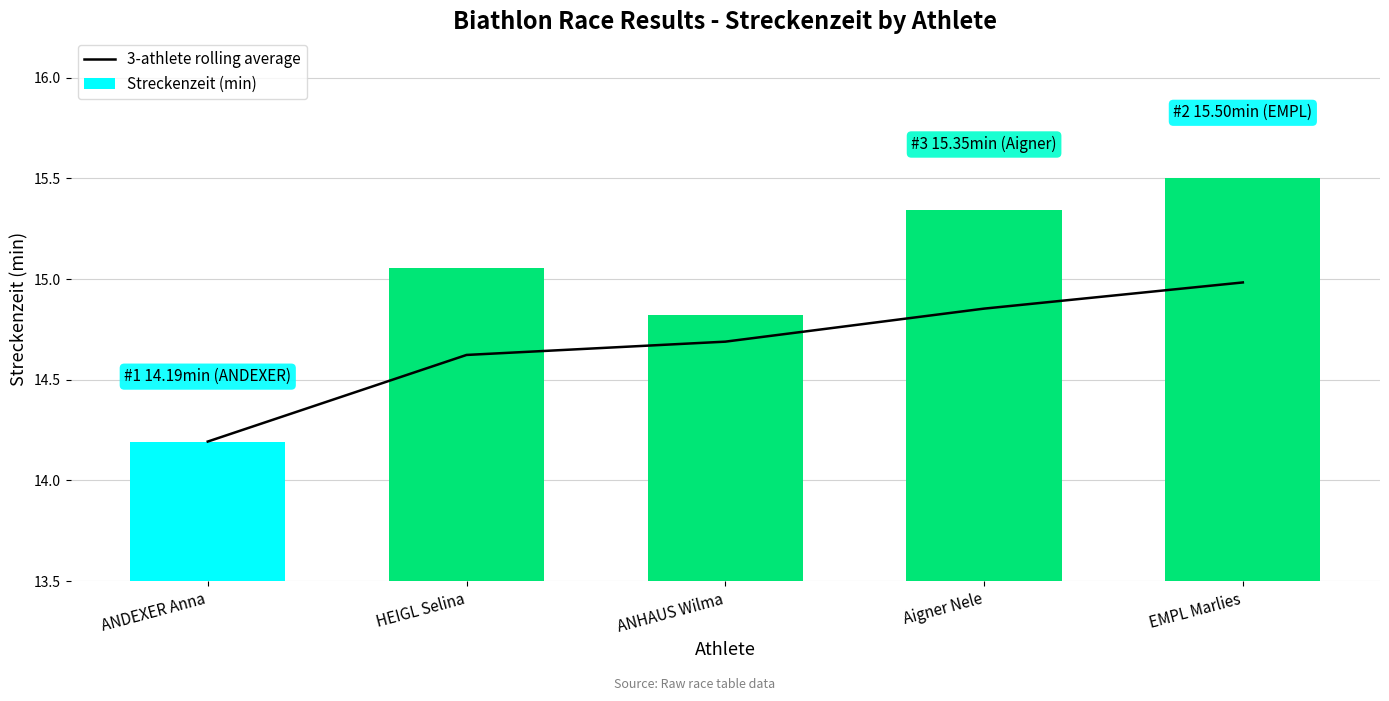

What is the spread (max minus min) of values at ANHAUS Wilma?

0.1